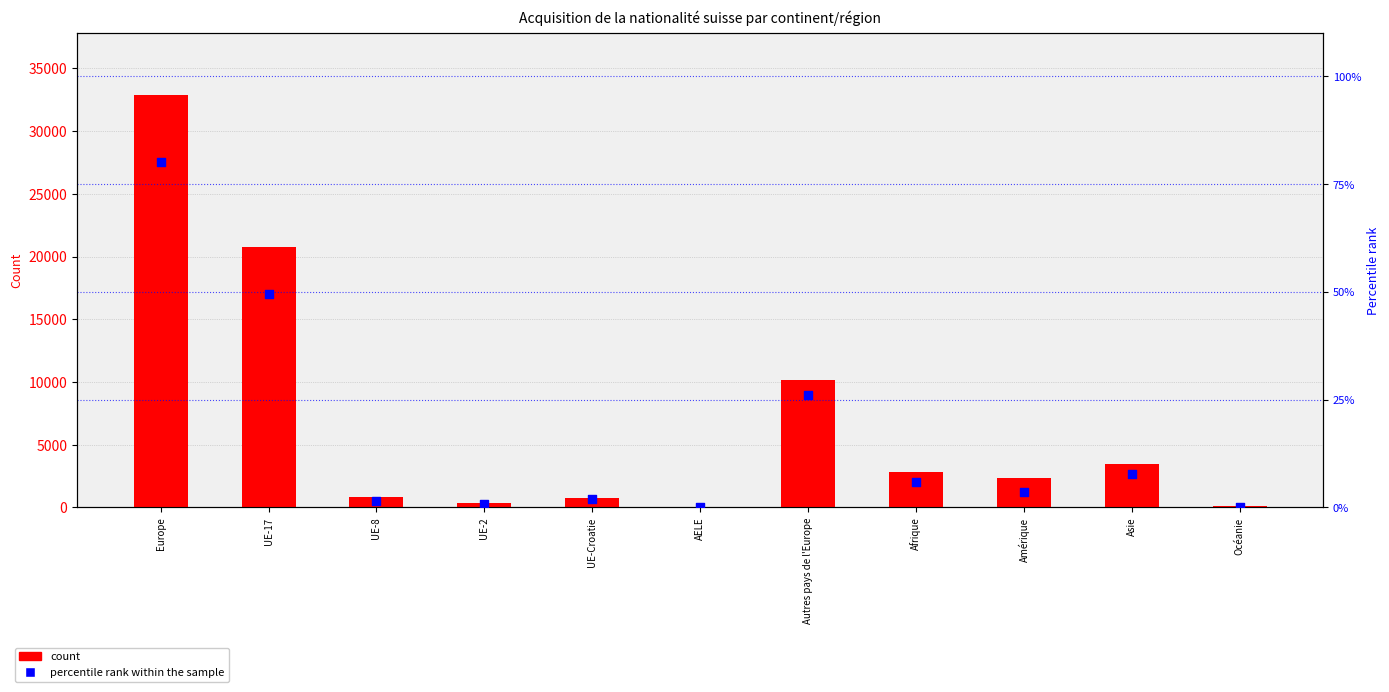

At which category is the sum across all series the highest?

Europe